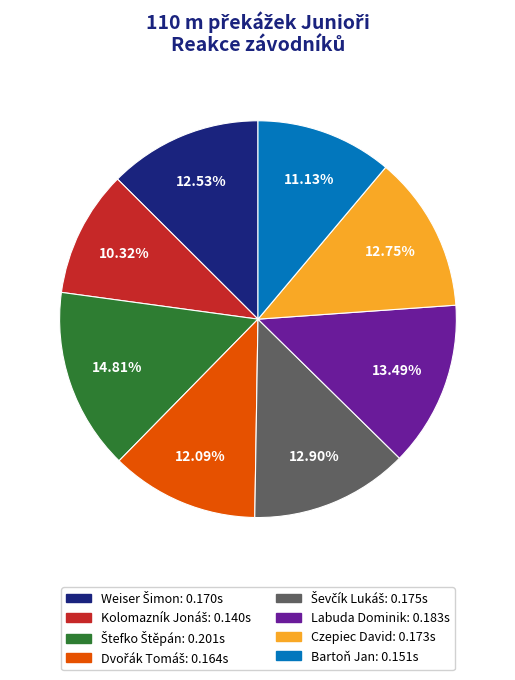

What percentage is the Czepiec David slice, to the nearest percent?

13%